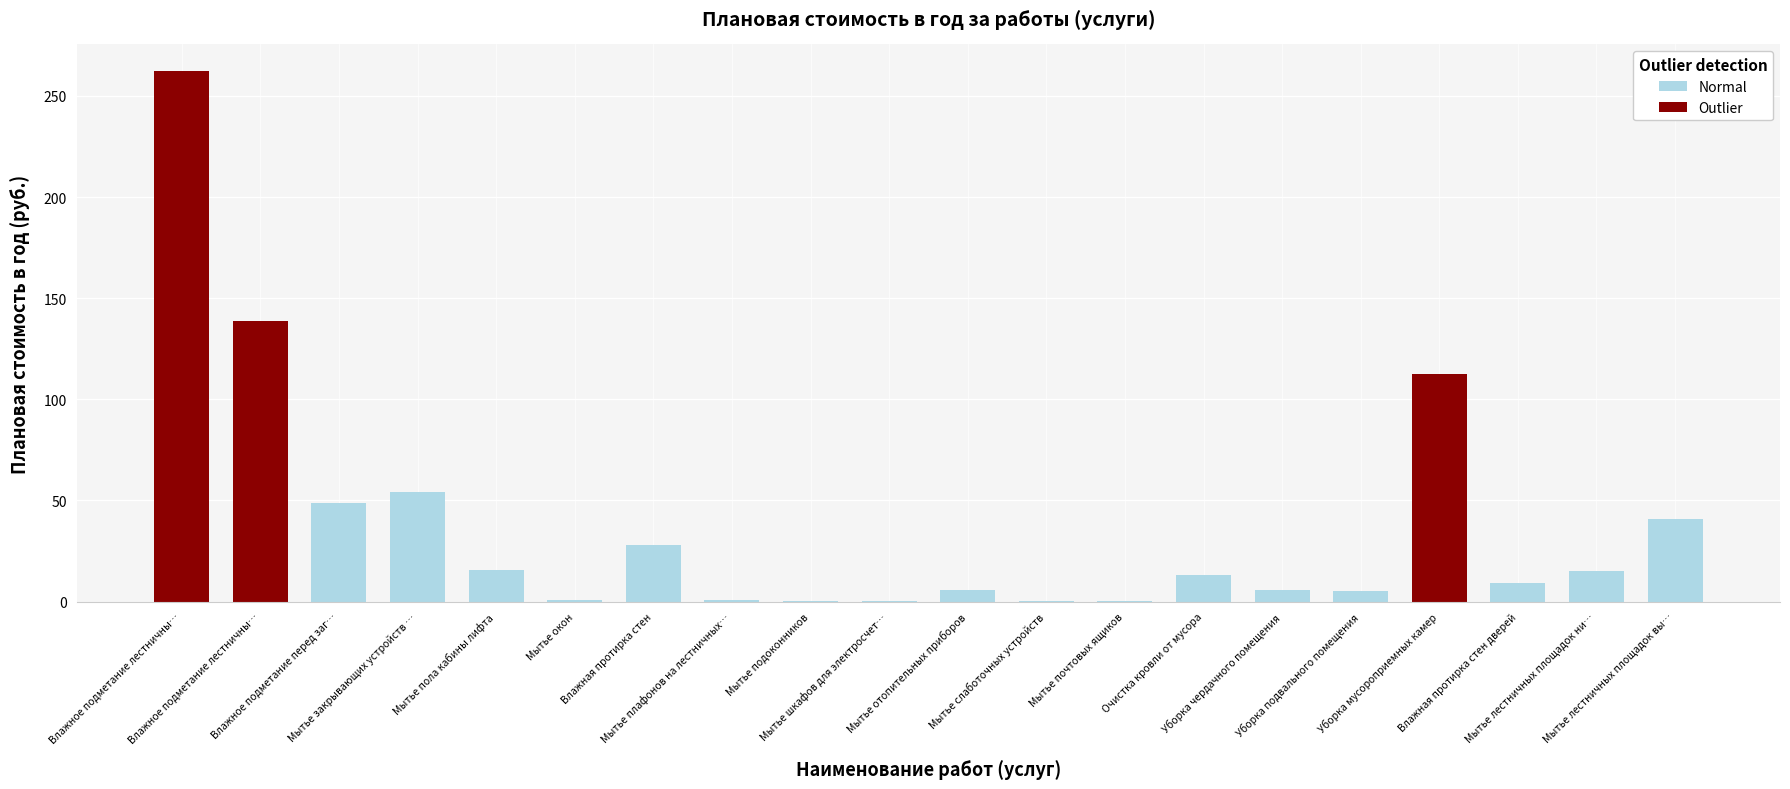

What is the difference between the maximum and second lowest values?

262.2